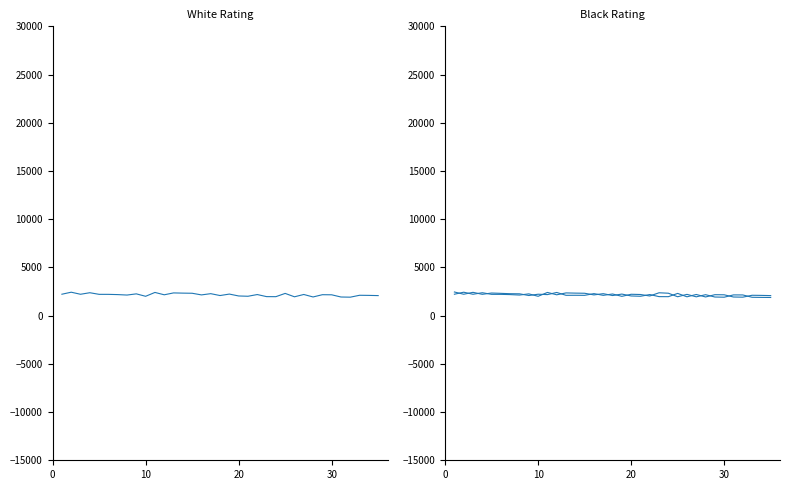

What is the maximum value shown in the chart?

2451